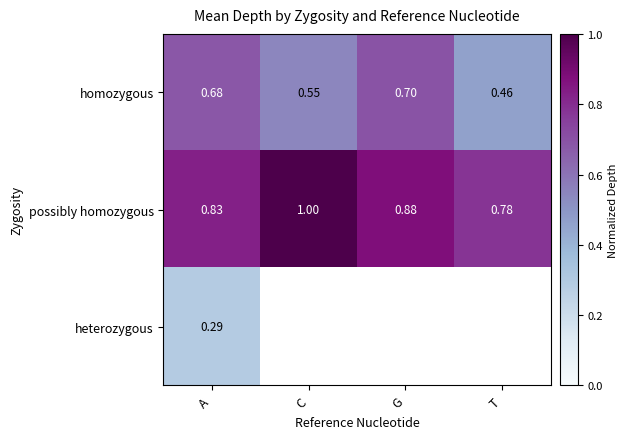

At which category is the sum across all series the highest?

A